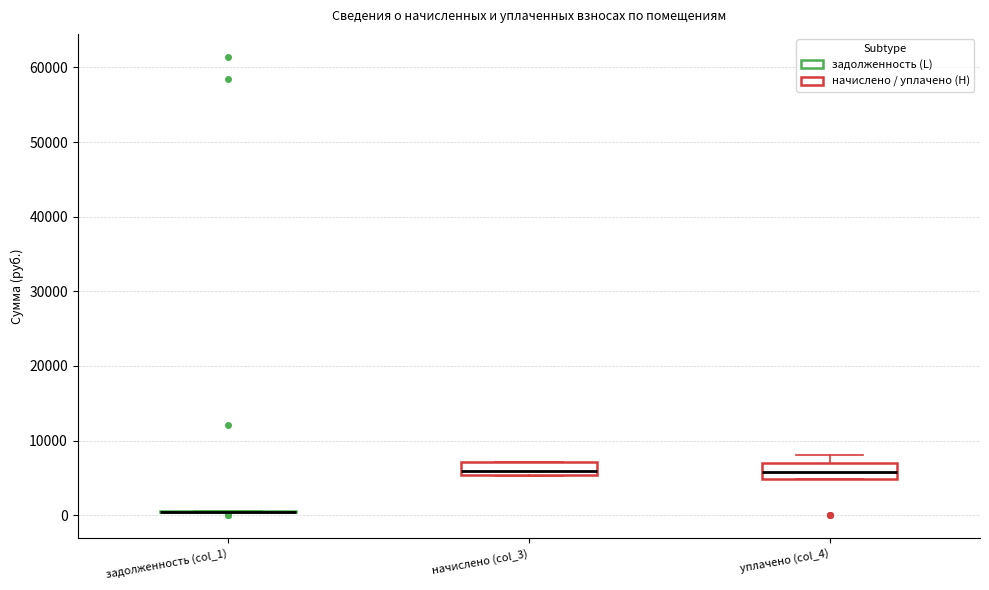

Reading left to right, read every box against the y-axis: the position of its median line, the range the box covers, and the ends of its whiskers. The values are not printed on the chart, so give them approximately, as read against the axis.

задолженность (col_1): box collapsed to a line at 0, whiskers 0 to 1000
начислено (col_3): median 6000, box 5000 to 7000, whiskers 5000 to 7000
уплачено (col_4): median 6000, box 5000 to 7000, whiskers 5000 to 8000